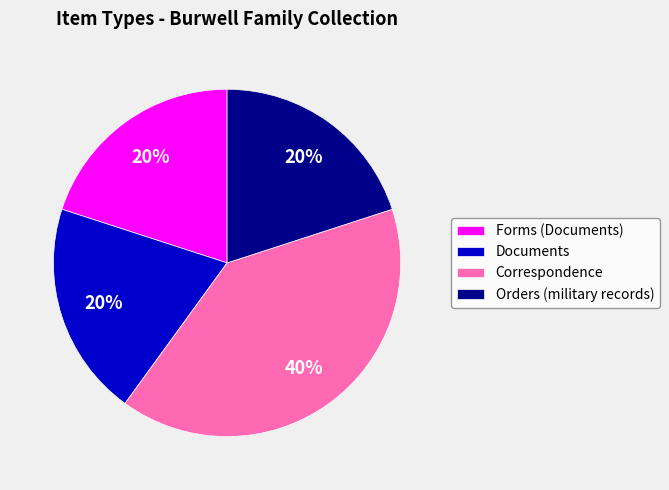

Is there a majority slice in this chart?

No